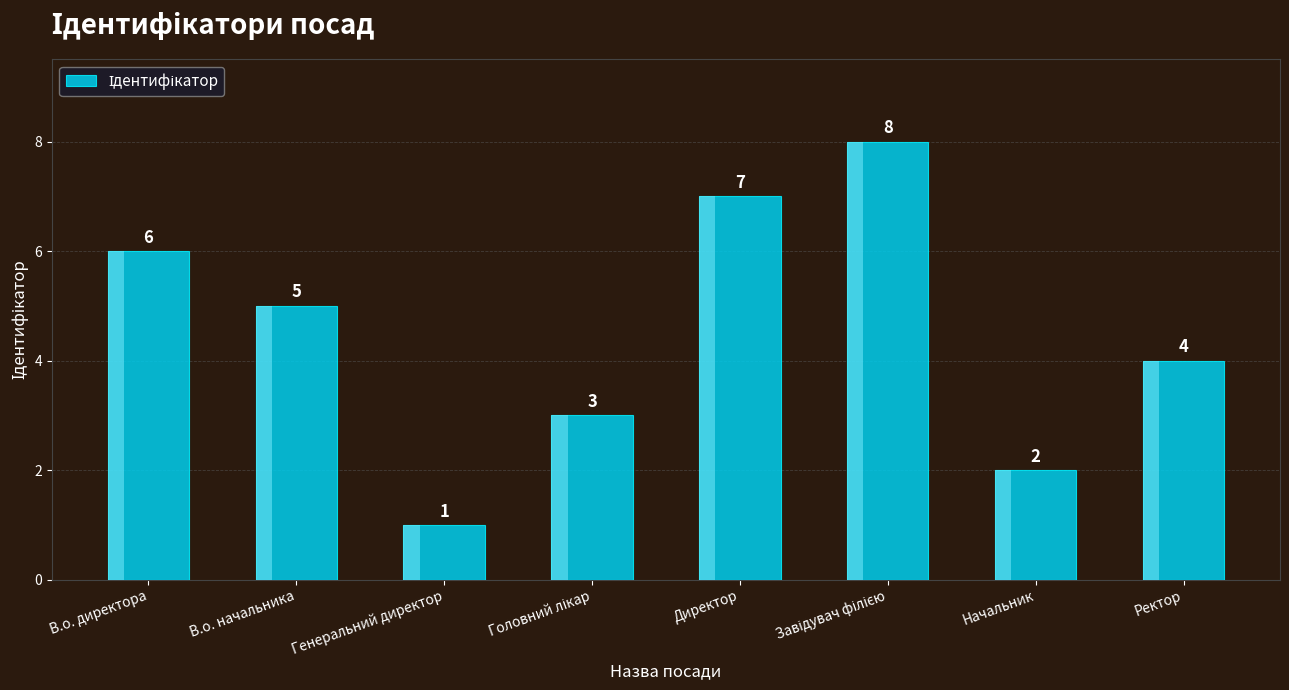

What position from the right is Начальник?

2